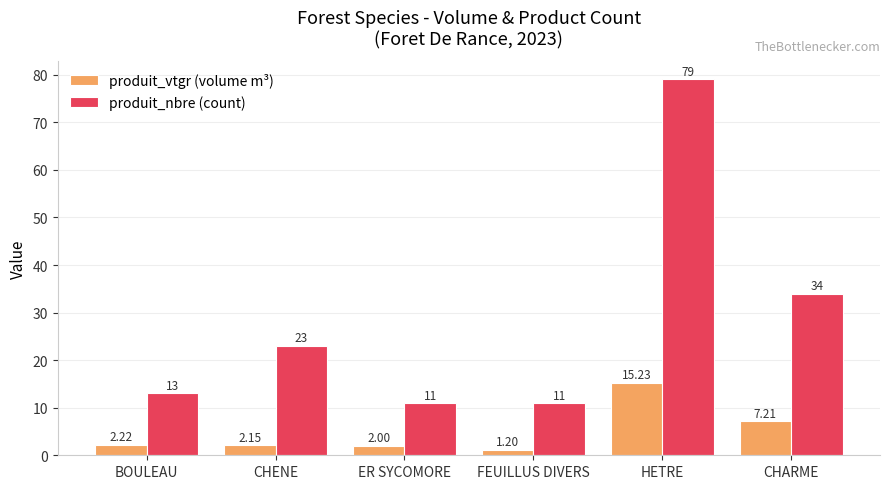

At which label does produit_vtgr (volume m³) first exceed 2?

BOULEAU